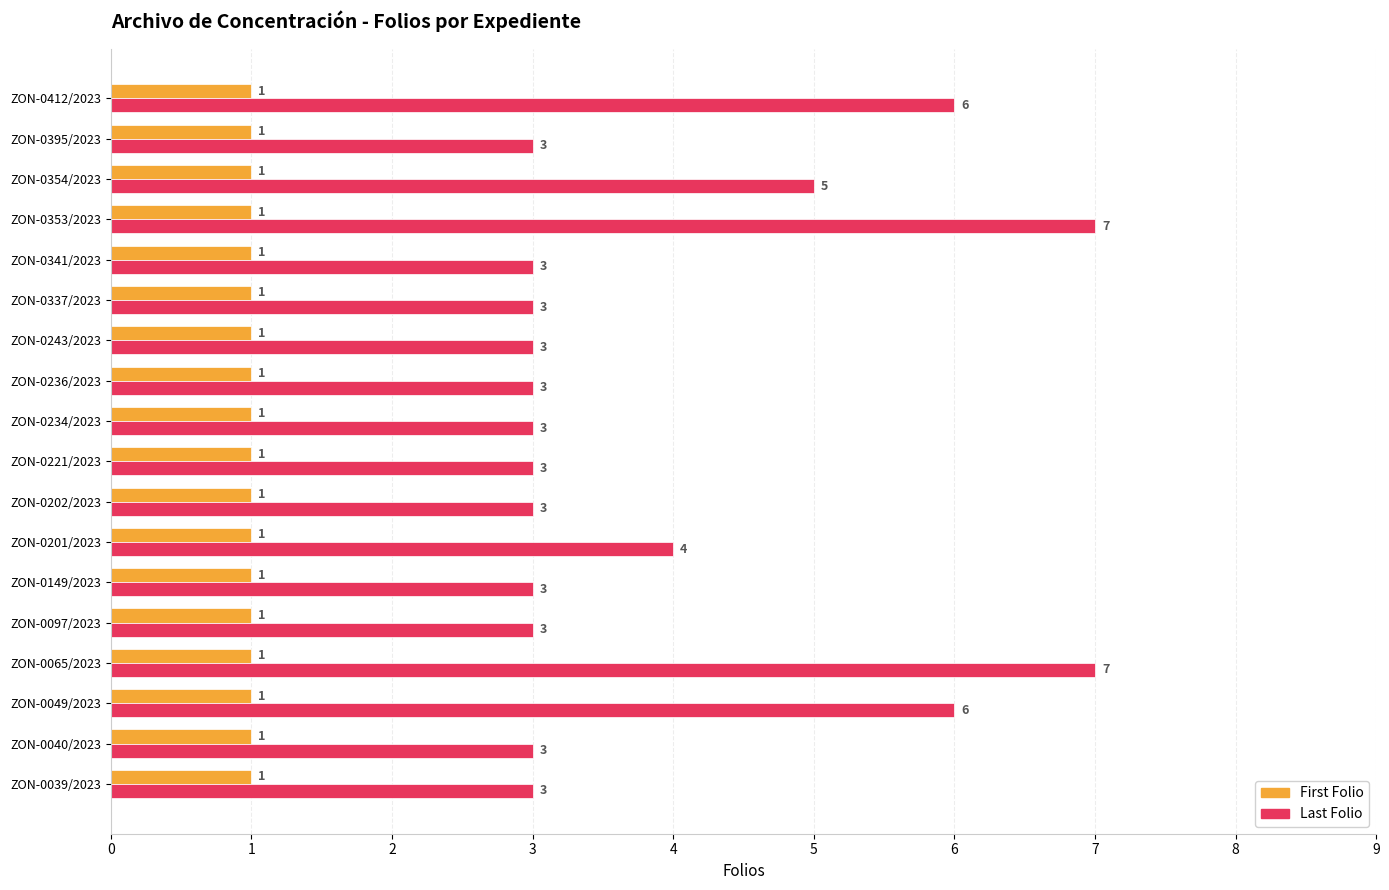

Is it true that Last Folio equals 3 at ZON-0149/2023?

True